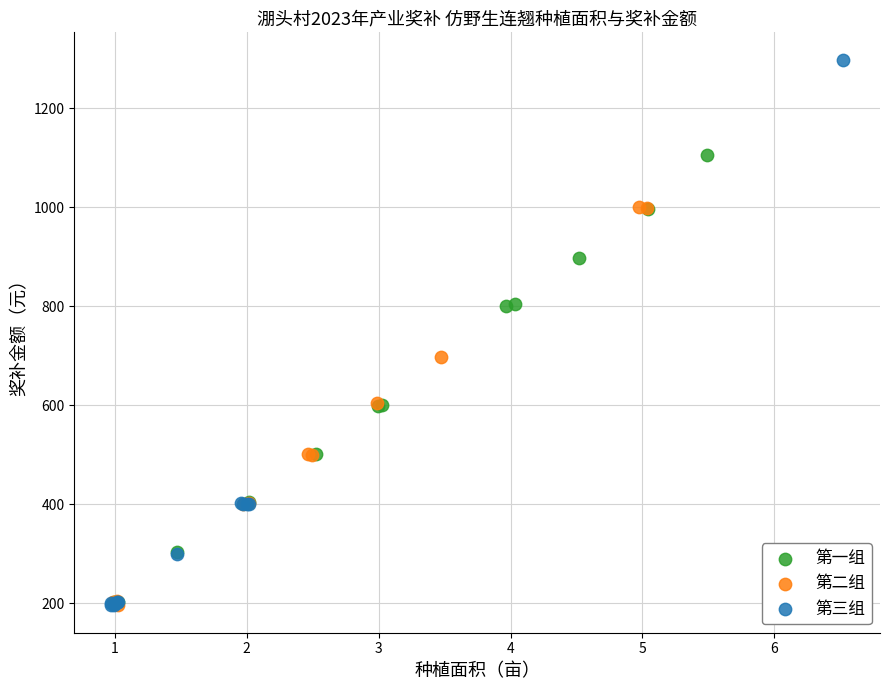

Which series contains the highest Y value?

第三组